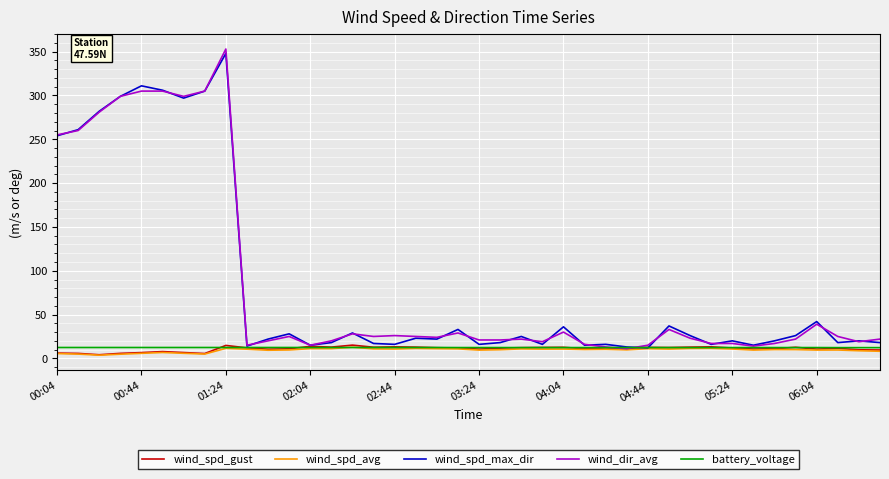

Which series has the largest range (max minus min)?

wind_dir_avg